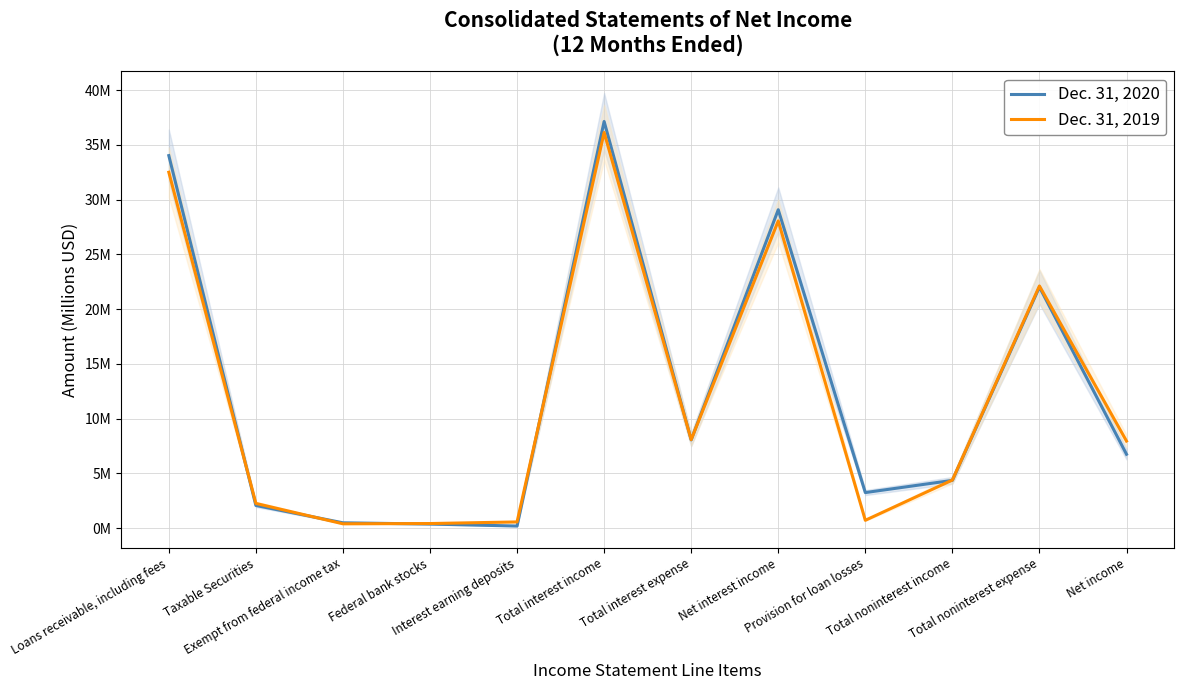

What is the label of the 10th point from the right?

Exempt from federal income tax